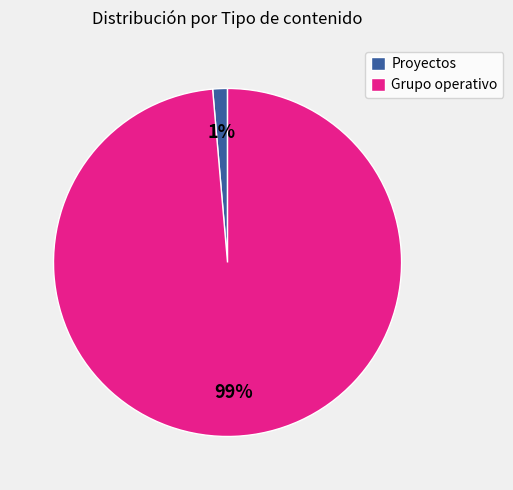

To the nearest percent, what is the average slice percentage?

50%